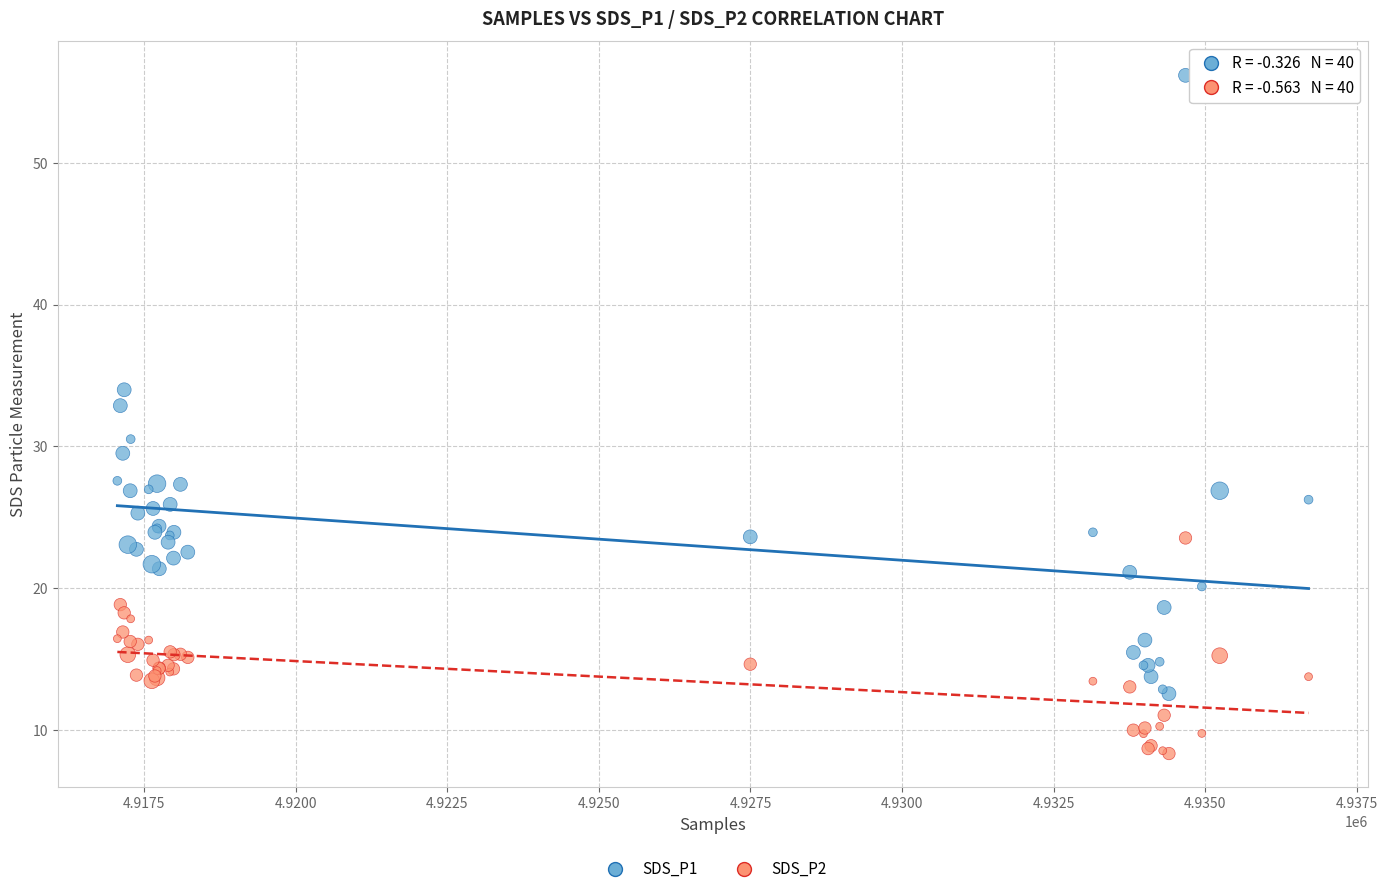

What are all the series names shown in the legend?

SDS_P1, SDS_P2